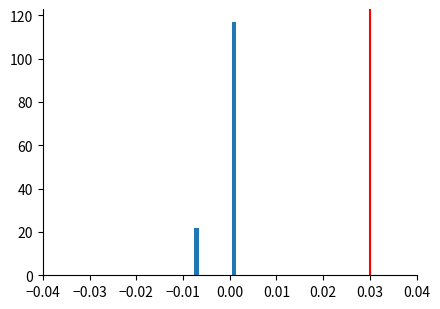

Around what value on the x-axis is the tallest bar? Give the approximate position of its centre, as read against the axis.

0.001